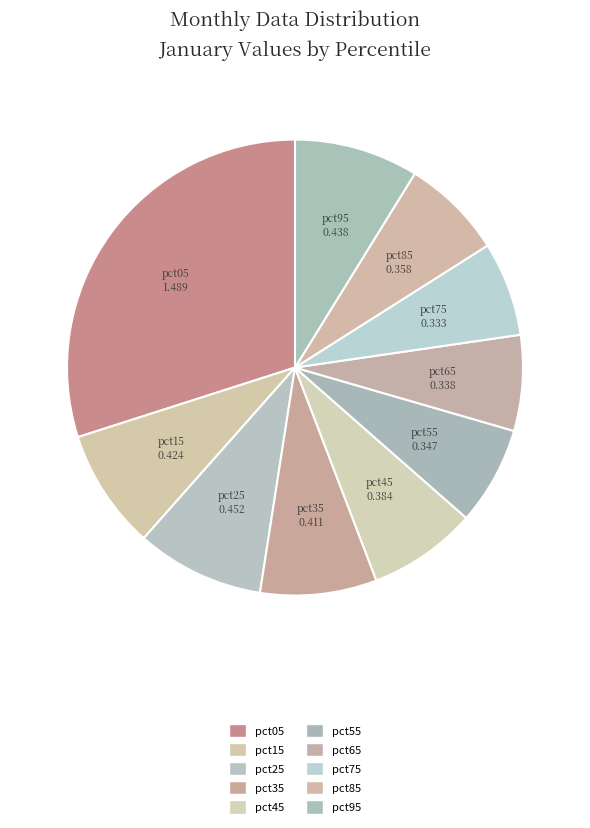

Is pct35 the majority of the pie?

No